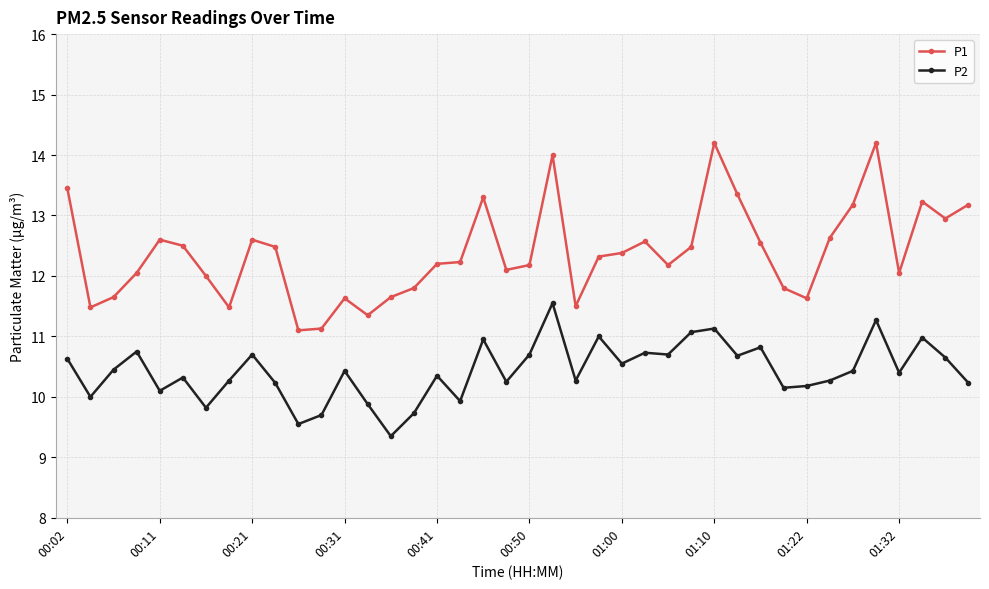

True or false: P2 and P1 cross at least once.

False